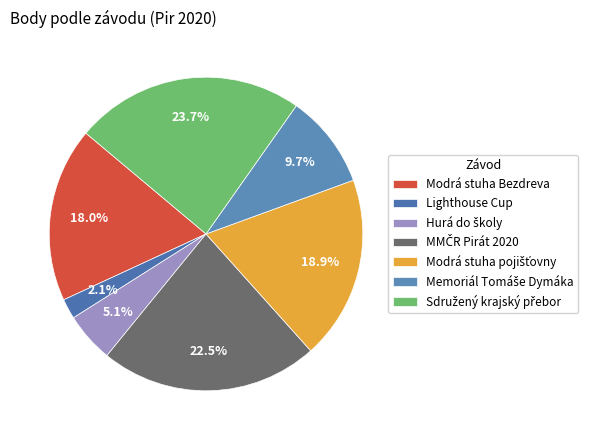

To the nearest percent, what is the average slice percentage?

14%